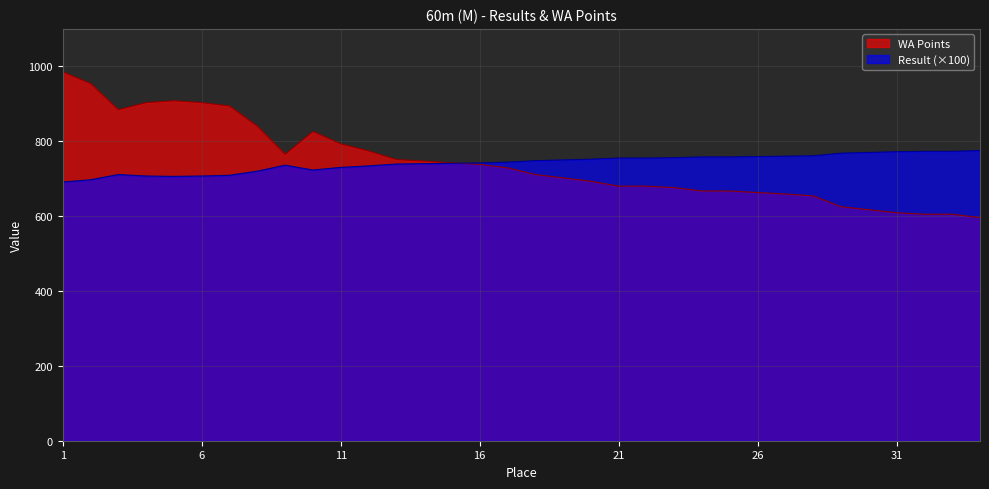

In WA, how many points are lower than both neighbors (excluding endpoints)?

2